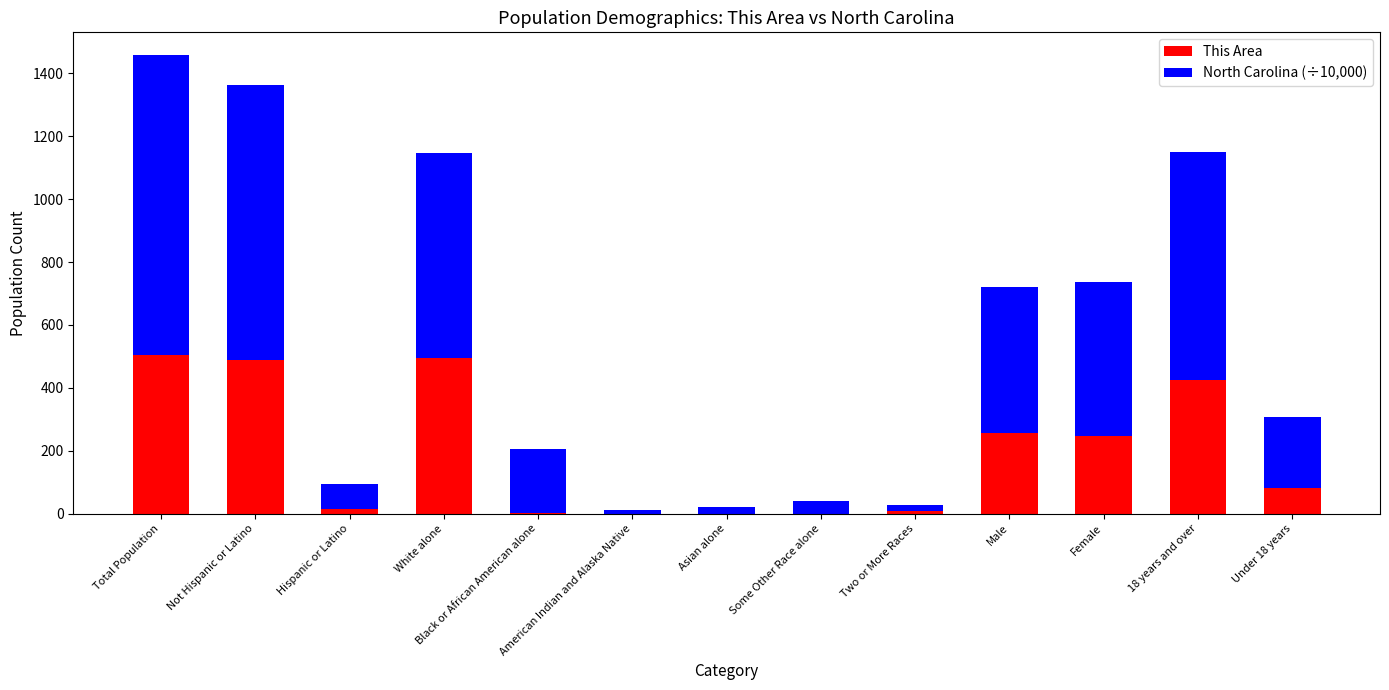

What is the sum of all This Area values?

2520.0